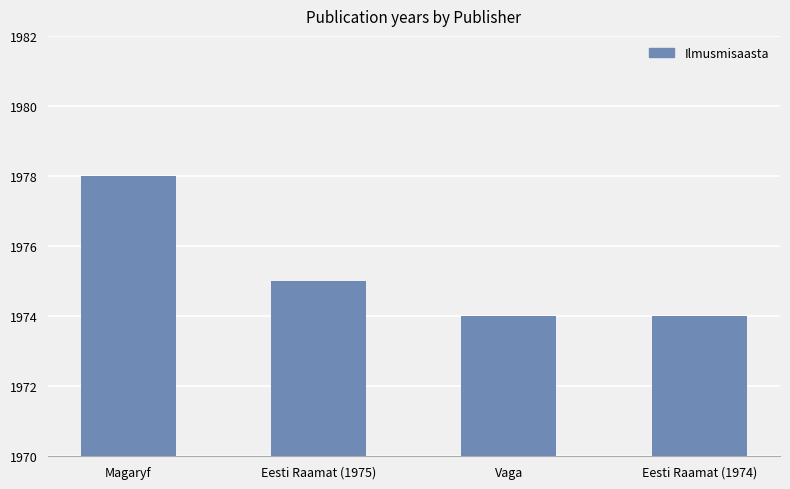

What is the change in value from Magaryf to Eesti Raamat (1975)?

-3